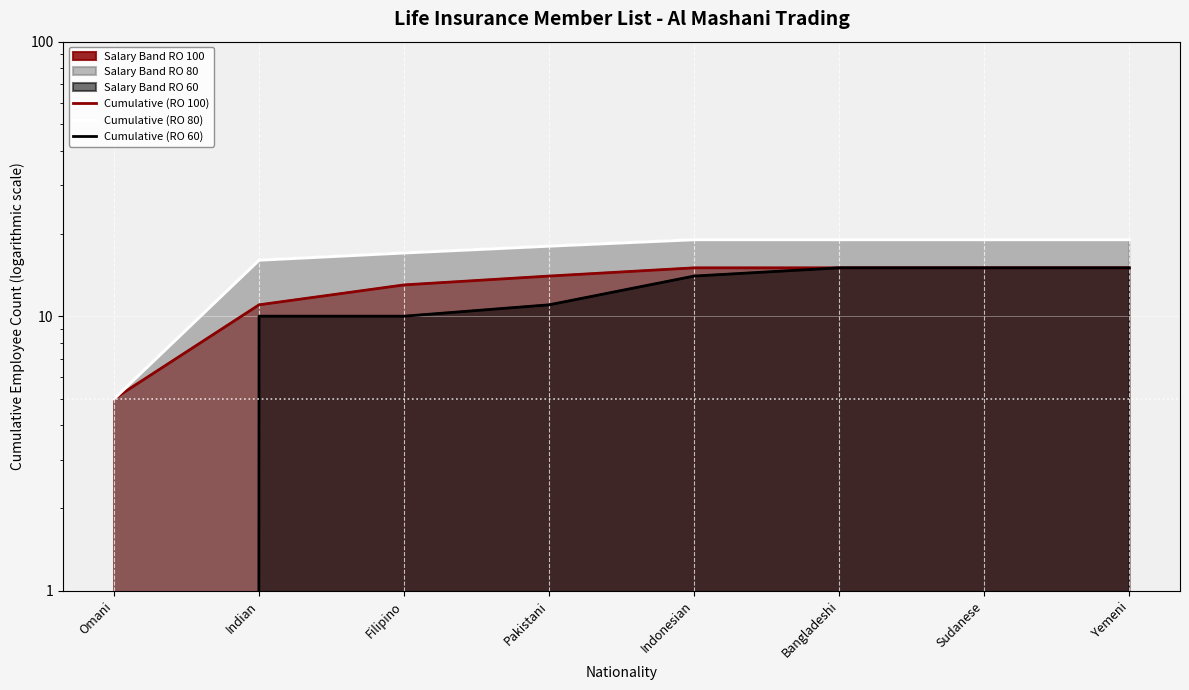

Which series has the largest range (max minus min)?

Cumulative (RO 60)